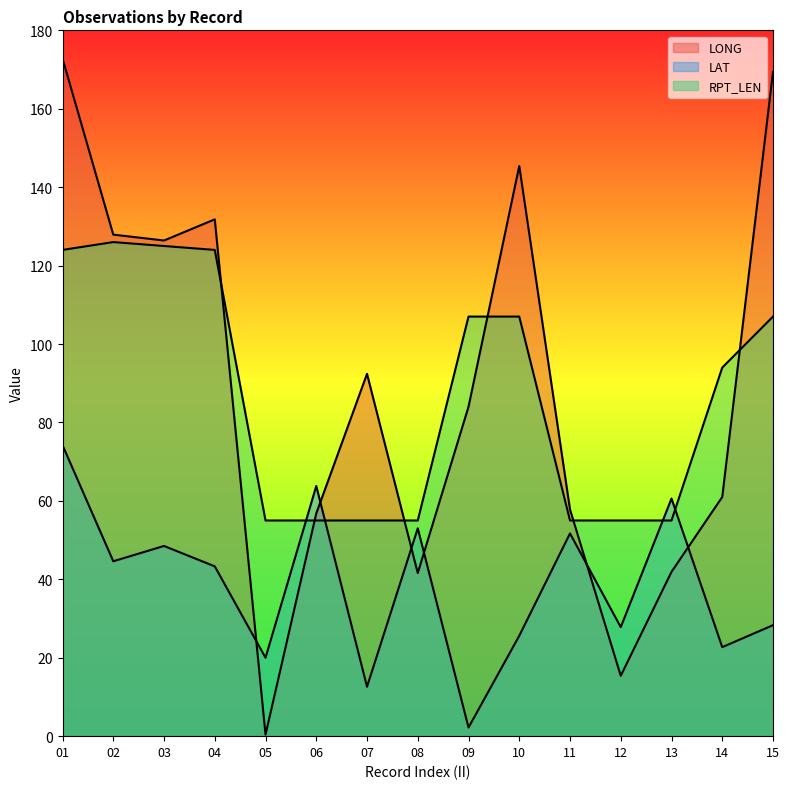

How many data points in LONG are above 84?

7